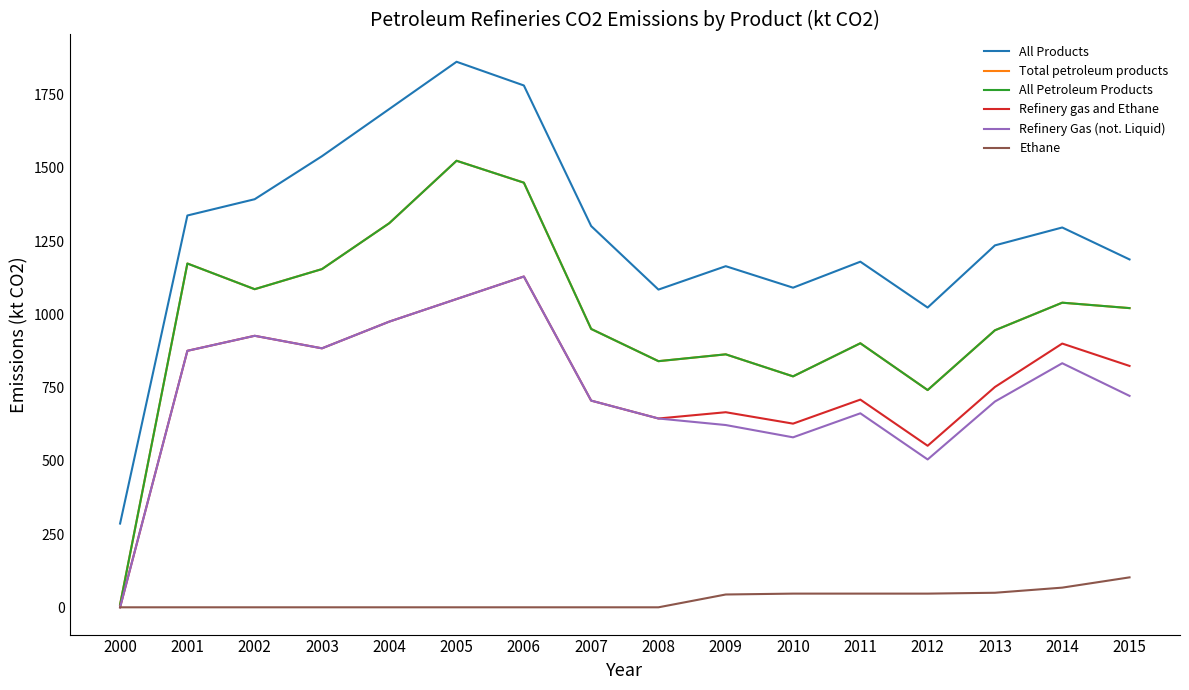

Does the chart have visible grid lines?

No